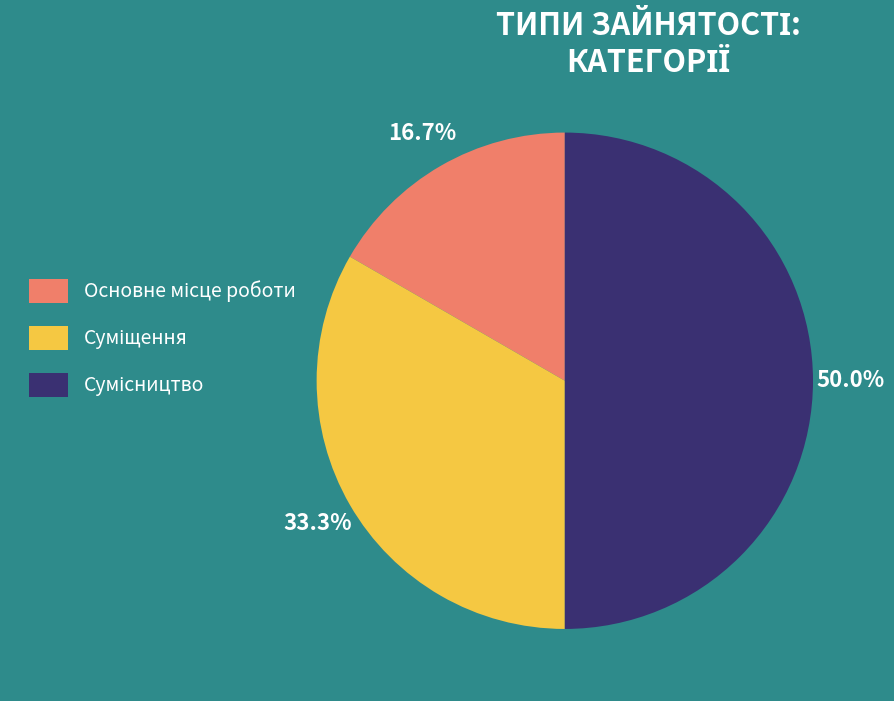

To the nearest percent, what percentage of the pie is Сумісництво?

50%